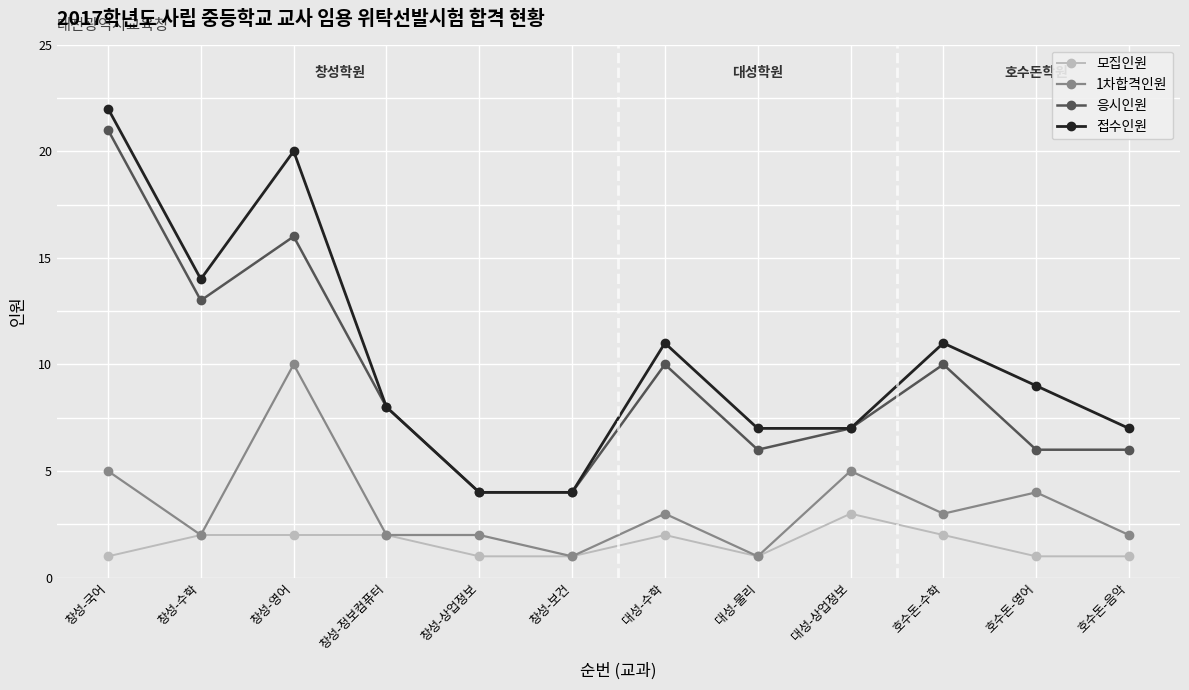

Count the number of categories in the chart.

12